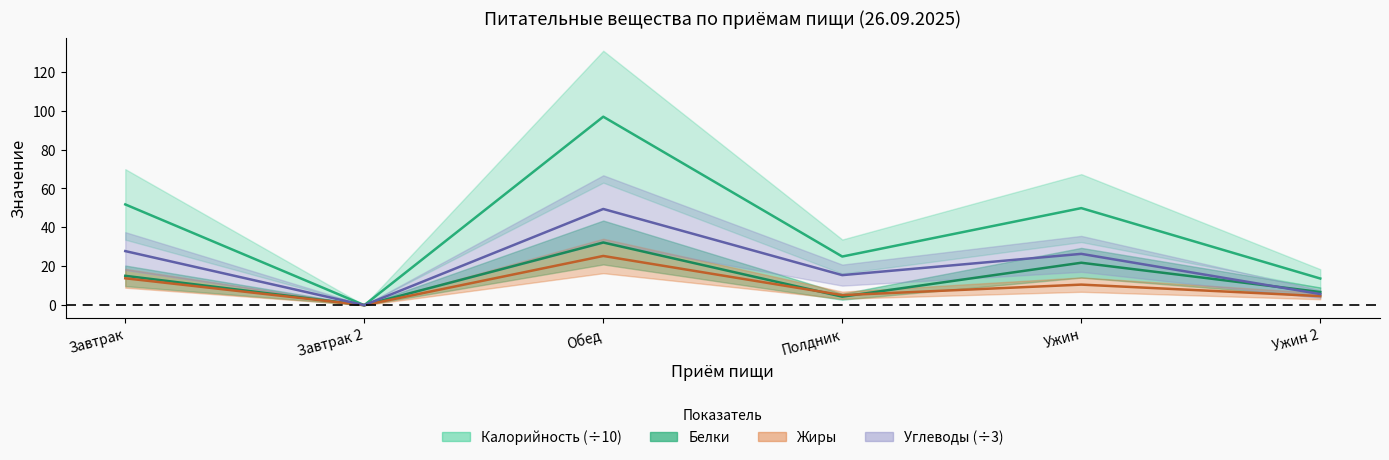

In Углеводы, how many points are lower than both neighbors (excluding endpoints)?

2